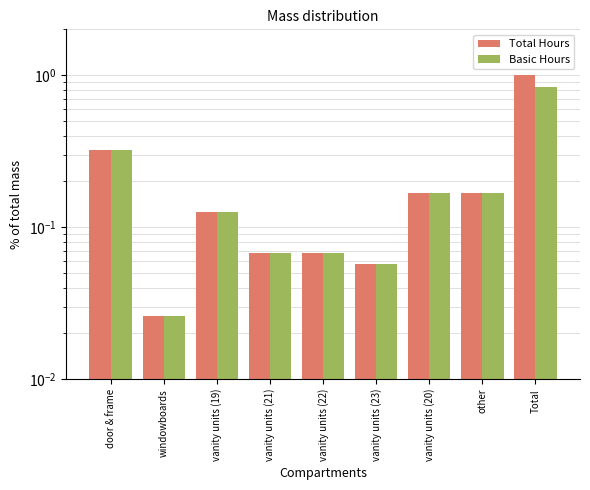

The value of Basic Hours at other is 0.2. True or false?

True